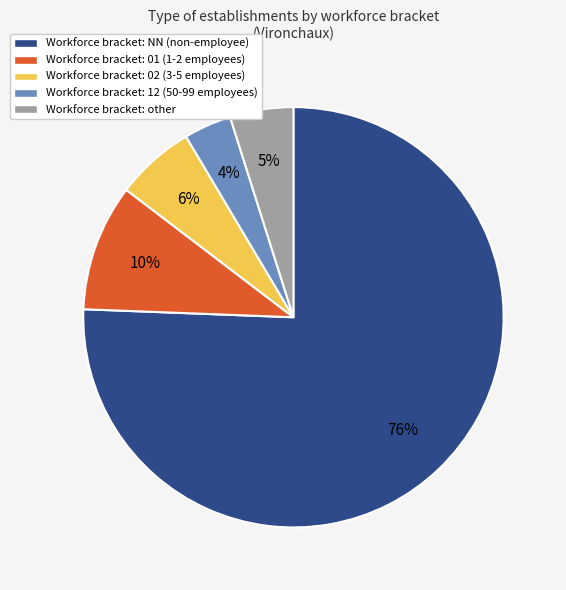

To the nearest percent, what percentage of the pie is Workforce bracket: 02 (3-5 employees)?

6%